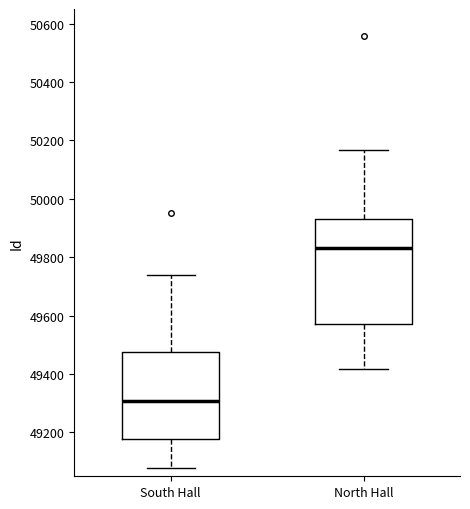

Reading left to right, read every box against the y-axis: the position of its median line, the range the box covers, and the ends of its whiskers. The values are not printed on the chart, so give them approximately, as read against the axis.

South Hall: median 49300, box 49180 to 49480, whiskers 49080 to 49740
North Hall: median 49840, box 49580 to 49940, whiskers 49420 to 50160